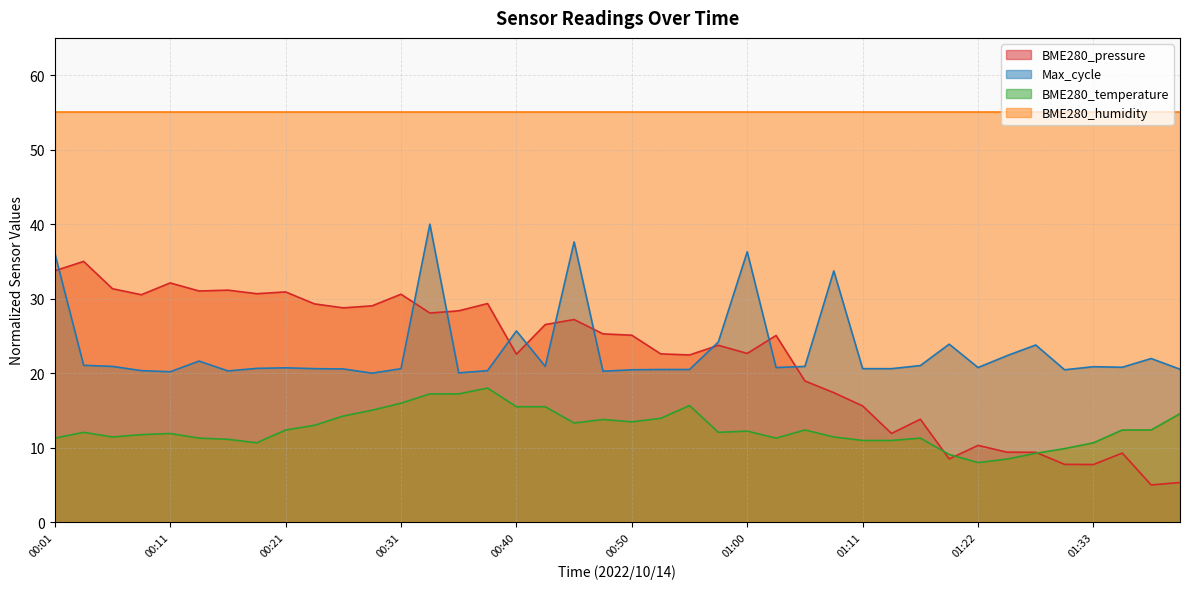

What is the sum of all values?

503.0